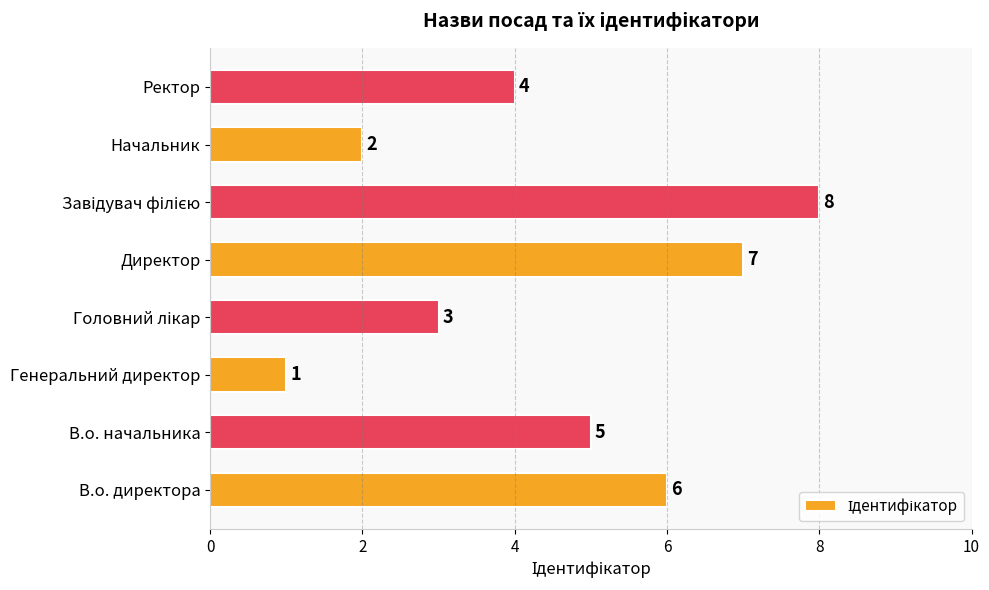

Approximately how many times larger is the value at В.о. начальника compared to Генеральний директор?

5.0